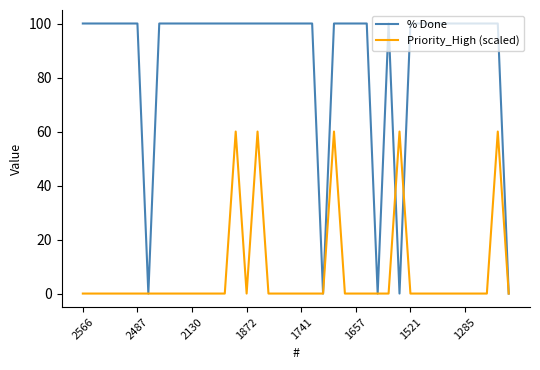

Rank the series by their maximum value, from lowest to highest.

Priority_High (scaled), % Done